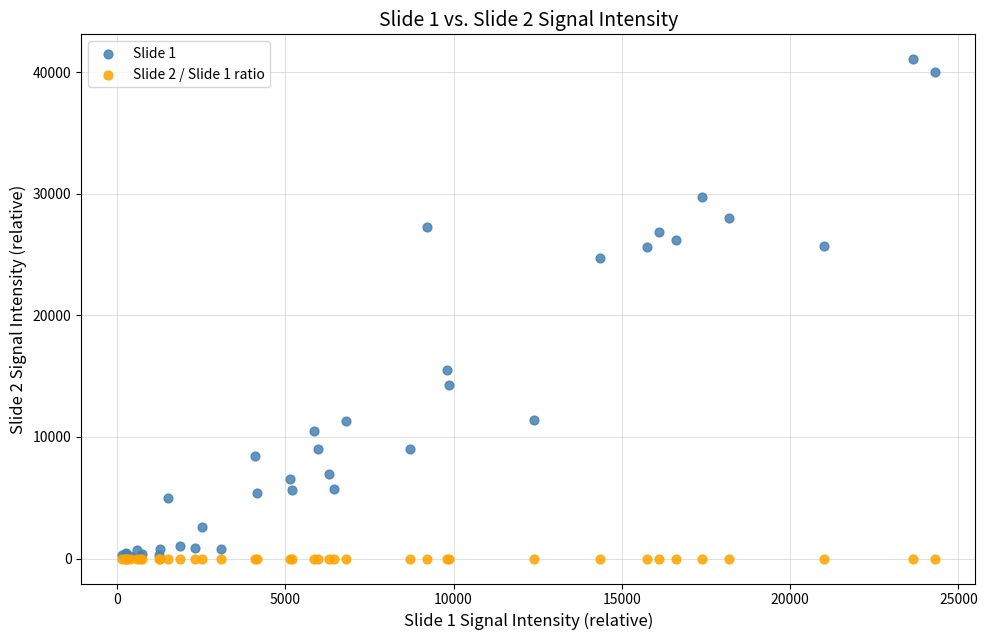

Which series has the largest Y range (max minus min)?

Slide 1